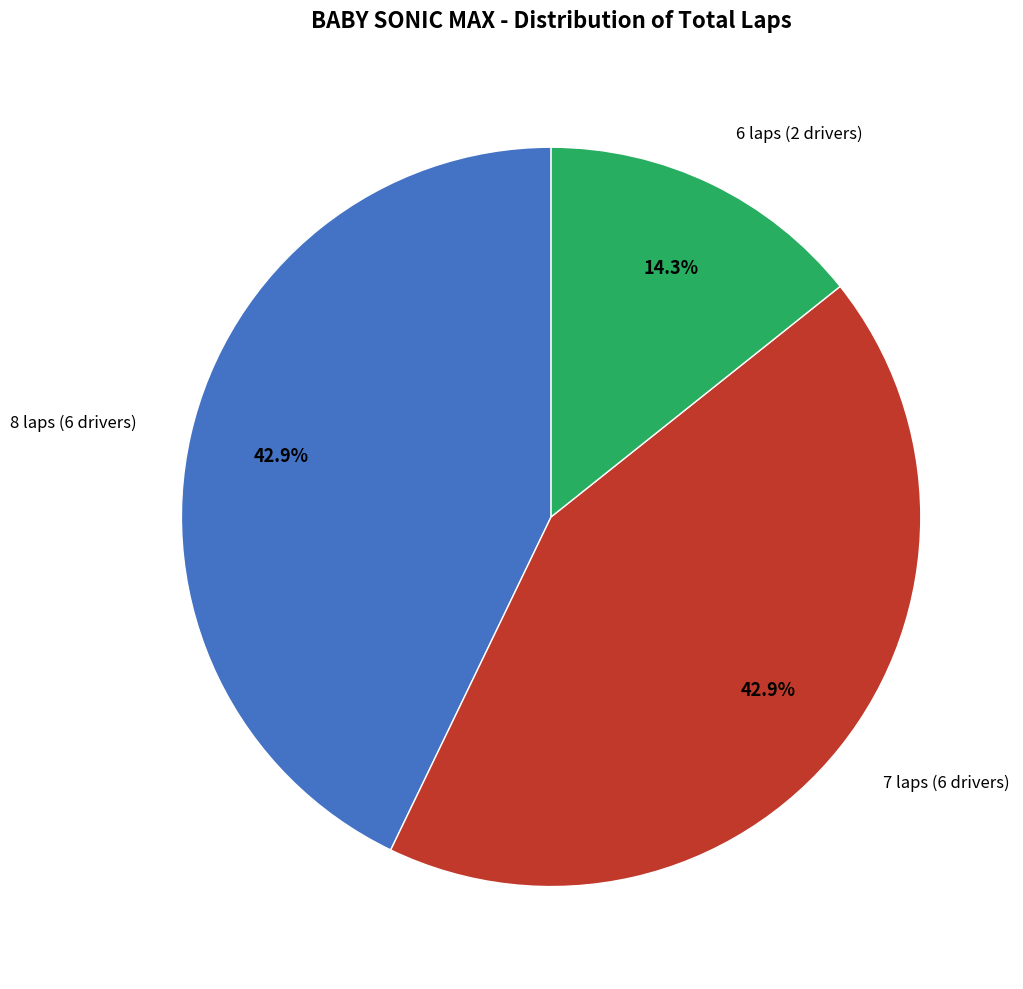

Is there a majority slice in this chart?

No